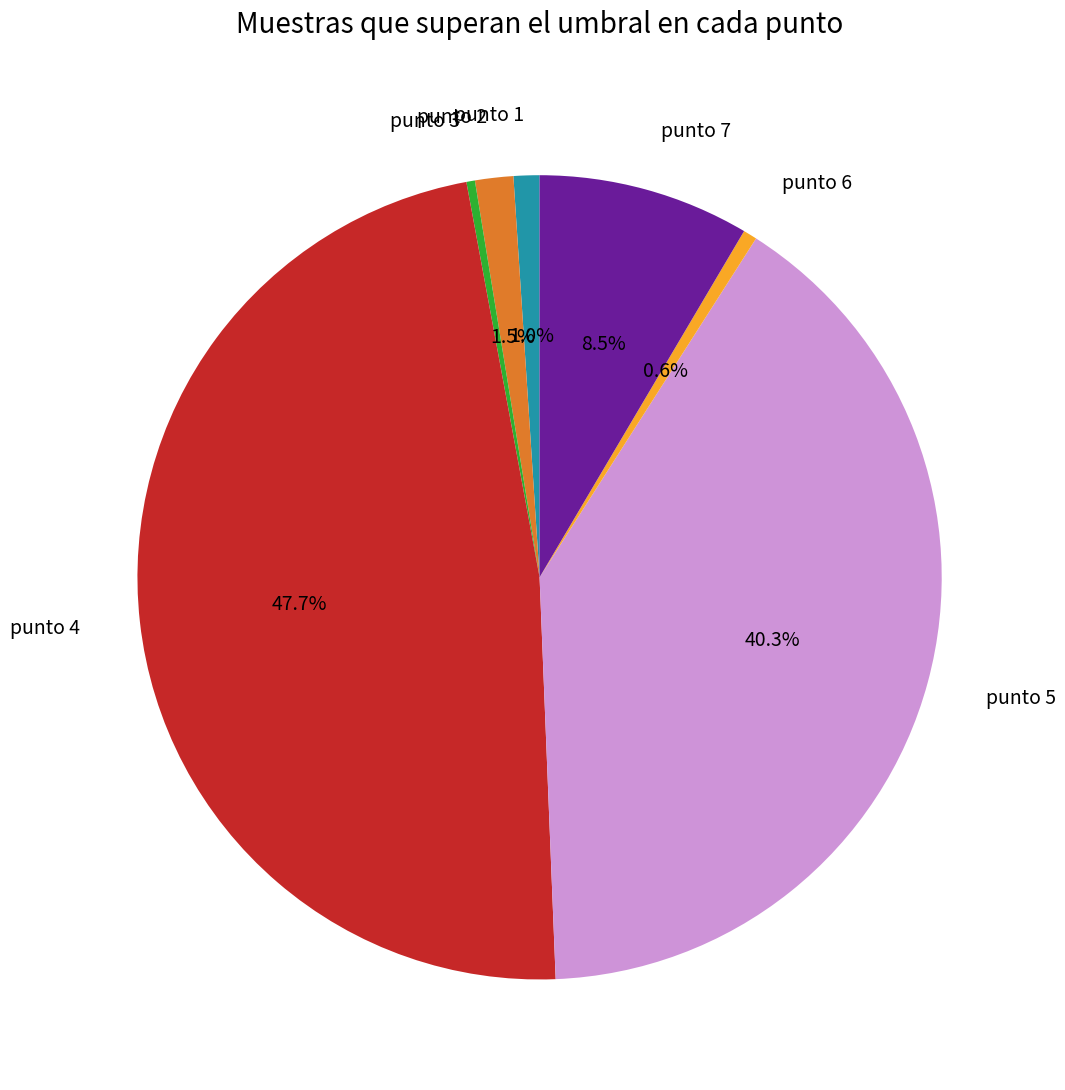

Does punto 4 account for over 50% of the chart?

No